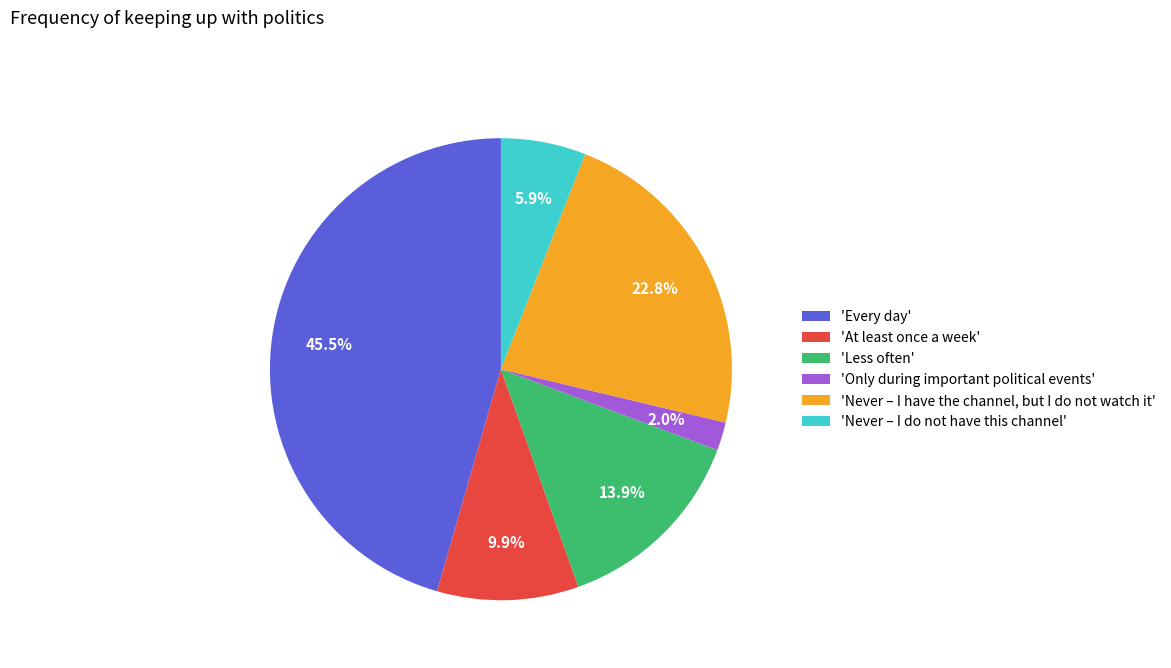

What is the ratio of the value at 'Less often' to the value at 'Never – I have the channel, but I do not watch it'?

0.6